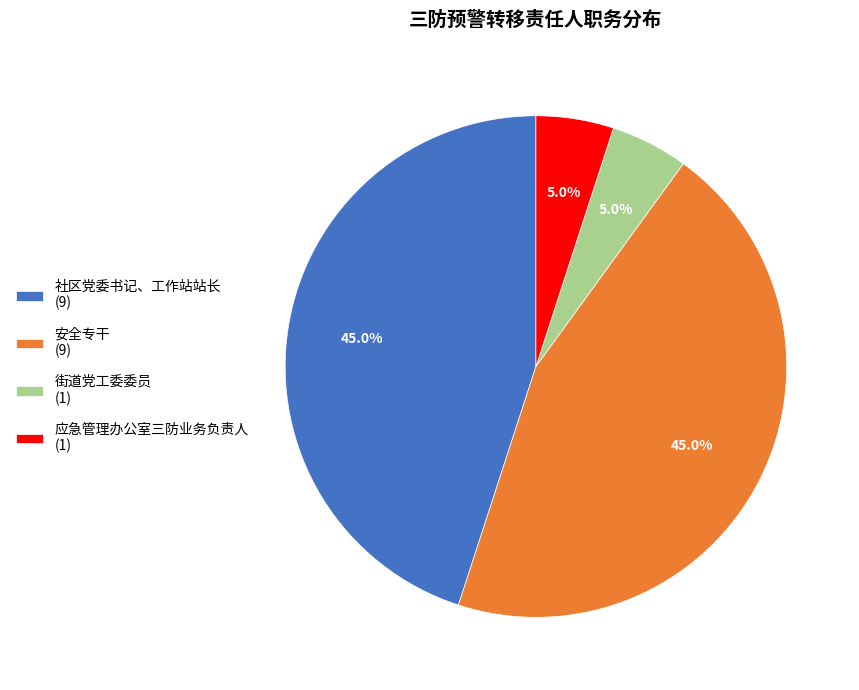

Does 社区党委书记、工作站站长 represent more than half of the total?

No